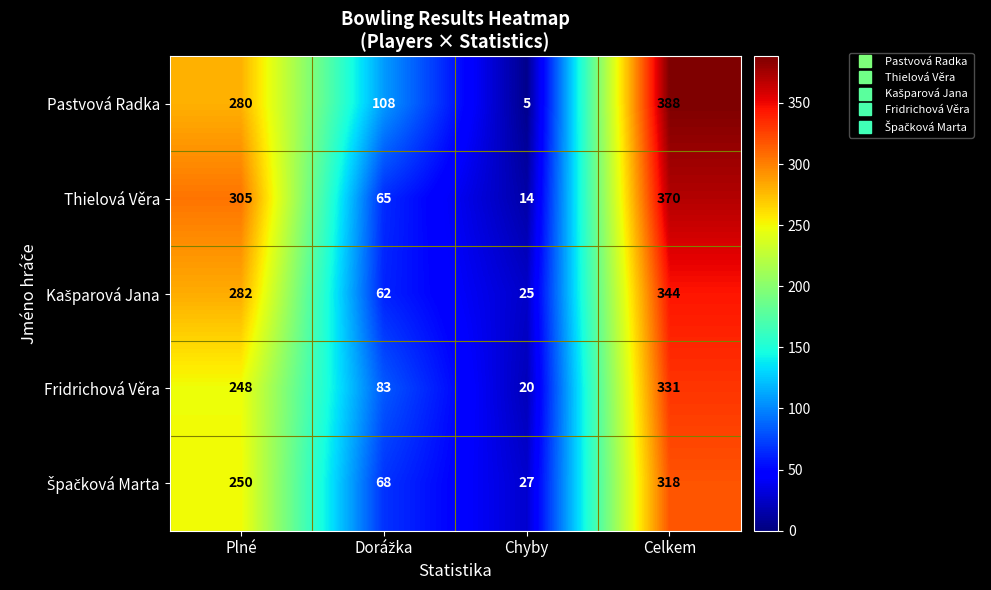

What is the total value across all series at Plné?

1365